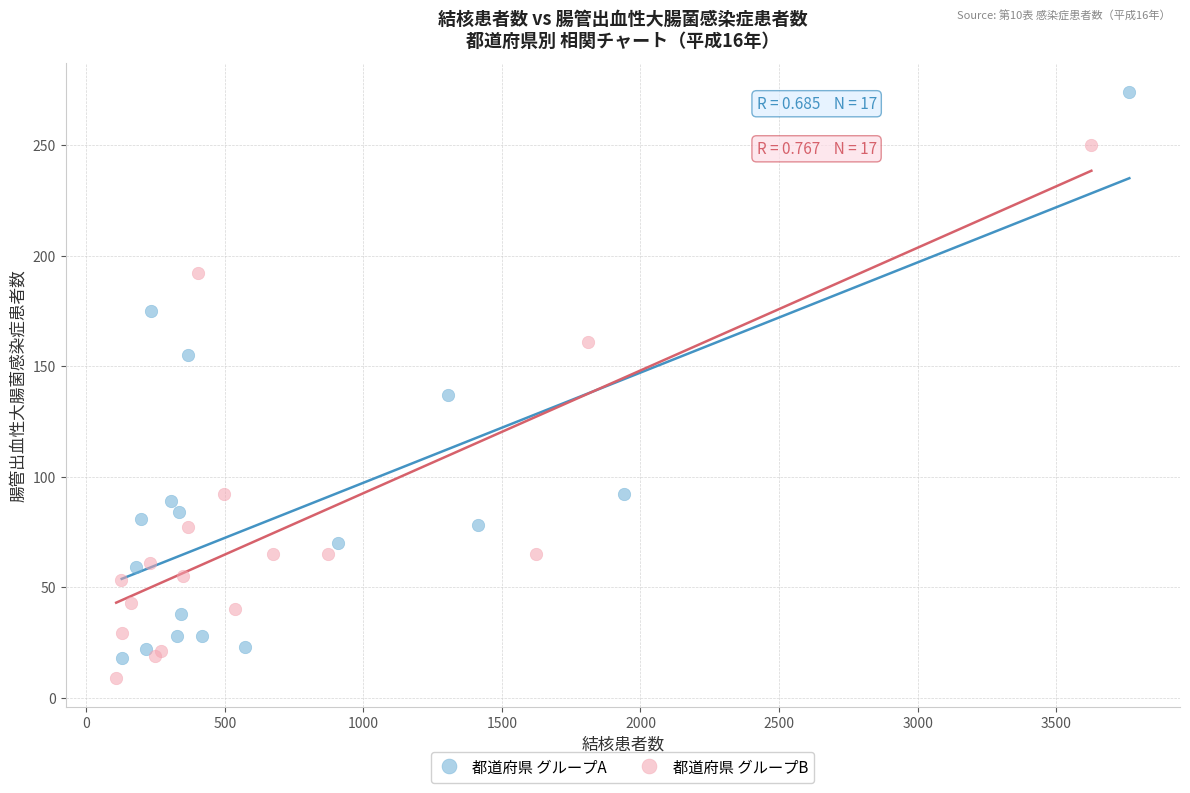

Which series reaches the maximum Y coordinate?

都道府県 グループA